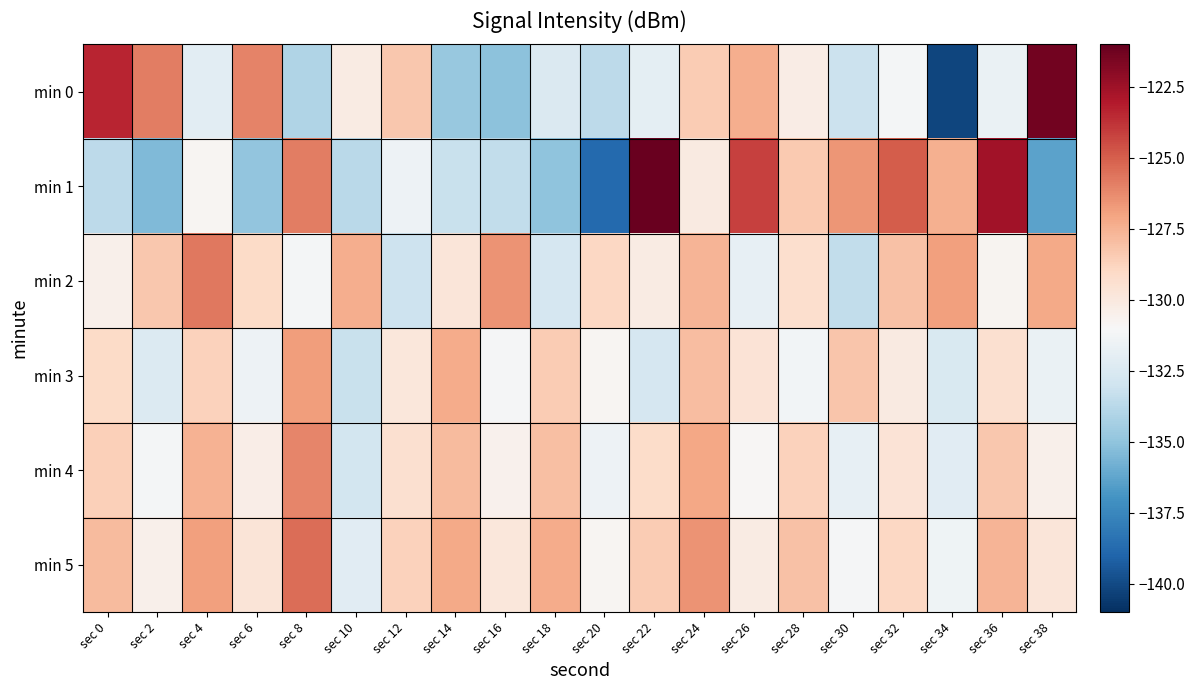

Reading right to left, what are all the values shown in this chart?

min 0: sec 38=-121.4	sec 36=-131.7	sec 34=-140.2	sec 32=-131.2	sec 30=-133.1	sec 28=-130.2	sec 26=-127.3	sec 24=-128.4	sec 22=-132.0	sec 20=-133.6	sec 18=-132.5	sec 16=-135.1	sec 14=-134.8	sec 12=-128.3	sec 10=-130.2	sec 8=-134.0	sec 6=-126.1	sec 4=-132.1	sec 2=-125.9	sec 0=-123.4
min 1: sec 38=-136.4	sec 36=-122.6	sec 34=-127.4	sec 32=-124.9	sec 30=-126.6	sec 28=-128.4	sec 26=-124.2	sec 24=-130.1	sec 22=-121.1	sec 20=-138.8	sec 18=-135.0	sec 16=-133.4	sec 14=-133.2	sec 12=-131.5	sec 10=-133.7	sec 8=-125.9	sec 6=-134.9	sec 4=-130.8	sec 2=-135.4	sec 0=-133.6
min 2: sec 38=-127.2	sec 36=-130.7	sec 34=-126.9	sec 32=-128.1	sec 30=-133.5	sec 28=-129.3	sec 26=-131.8	sec 24=-127.6	sec 22=-130.2	sec 20=-128.9	sec 18=-132.7	sec 16=-126.5	sec 14=-129.8	sec 12=-133.1	sec 10=-127.4	sec 8=-131.2	sec 6=-129.1	sec 4=-125.7	sec 2=-128.3	sec 0=-130.5
min 3: sec 38=-131.7	sec 36=-129.4	sec 34=-132.5	sec 32=-130.1	sec 30=-128.2	sec 28=-131.3	sec 26=-129.6	sec 24=-127.9	sec 22=-132.7	sec 20=-130.8	sec 18=-128.5	sec 16=-131.1	sec 14=-127.3	sec 12=-129.9	sec 10=-133.2	sec 8=-126.8	sec 6=-131.5	sec 4=-128.7	sec 2=-132.4	sec 0=-129.1
min 4: sec 38=-130.5	sec 36=-128.3	sec 34=-132.1	sec 32=-129.6	sec 30=-131.8	sec 28=-128.7	sec 26=-130.9	sec 24=-127.1	sec 22=-129.2	sec 20=-131.5	sec 18=-128.0	sec 16=-130.6	sec 14=-127.8	sec 12=-129.4	sec 10=-132.8	sec 8=-126.1	sec 6=-130.3	sec 4=-127.5	sec 2=-131.2	sec 0=-128.6
min 5: sec 38=-129.8	sec 36=-127.6	sec 34=-131.4	sec 32=-128.9	sec 30=-131.1	sec 28=-128.1	sec 26=-130.2	sec 24=-126.5	sec 22=-128.5	sec 20=-130.8	sec 18=-127.3	sec 16=-129.9	sec 14=-127.2	sec 12=-128.7	sec 10=-132.1	sec 8=-125.4	sec 6=-129.7	sec 4=-126.9	sec 2=-130.5	sec 0=-127.8